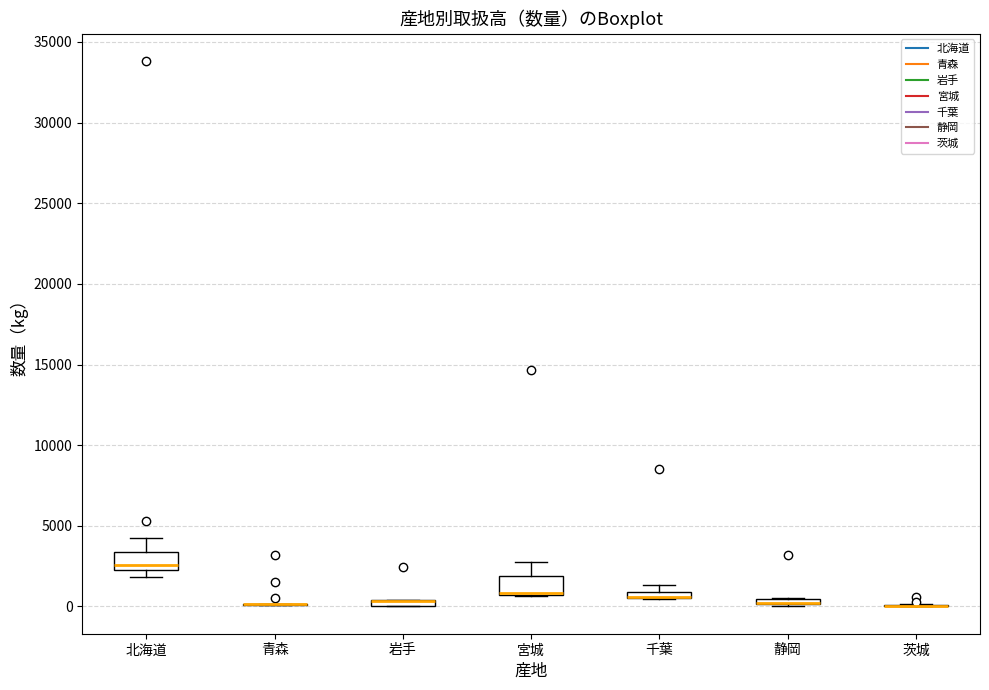

Where is the upper edge of the box for 静岡 on the y-axis? The values are not printed on the chart, so give them approximately, as read against the axis.

500